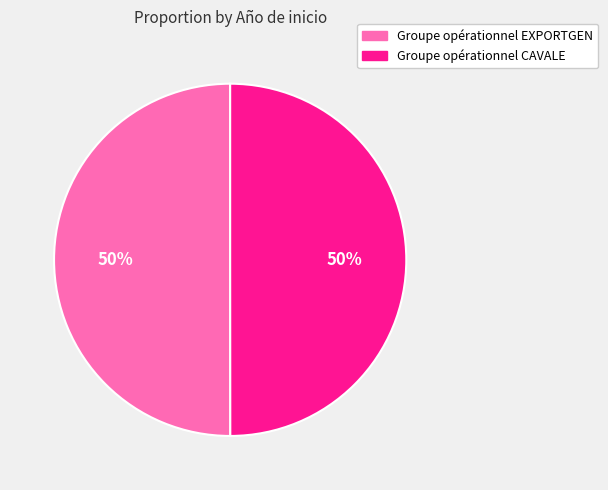

Is it true that Groupe opérationnel EXPORTGEN is 64% of the pie?

False